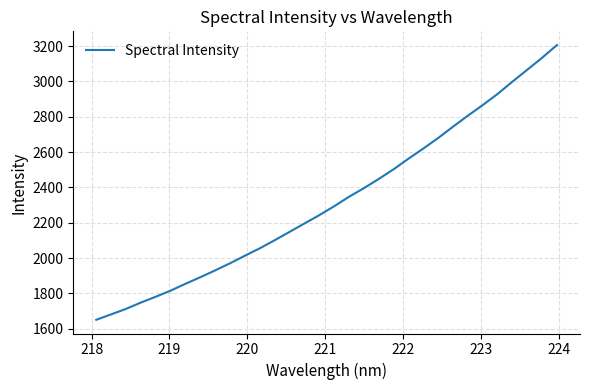

What is the greatest value displayed?

3205.7